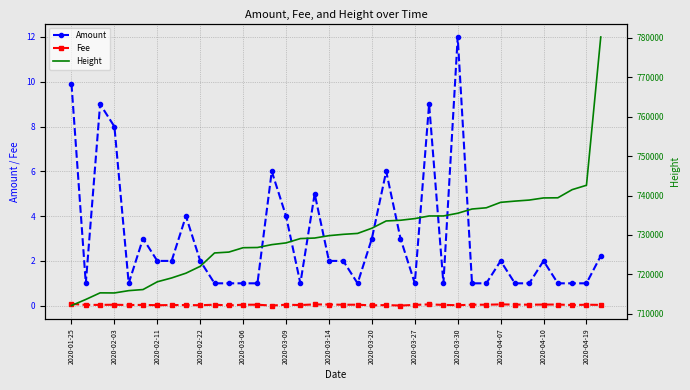

True or false: Amount has more than 2 interior local peaks.

True